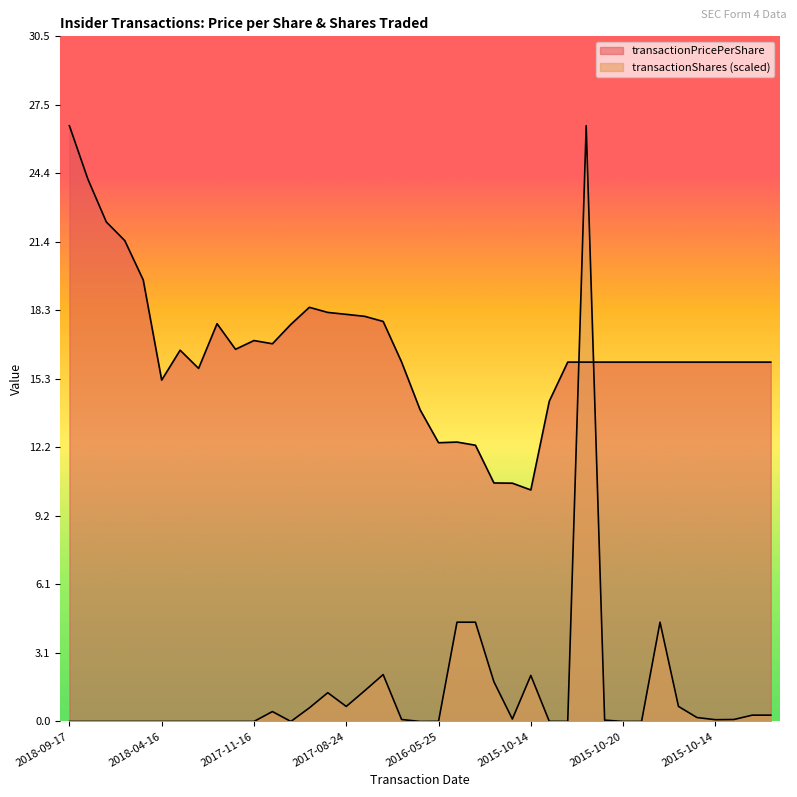

Between 2016-09-15 and 2015-10-14, which series saw the biggest shift?

transactionPricePerShare